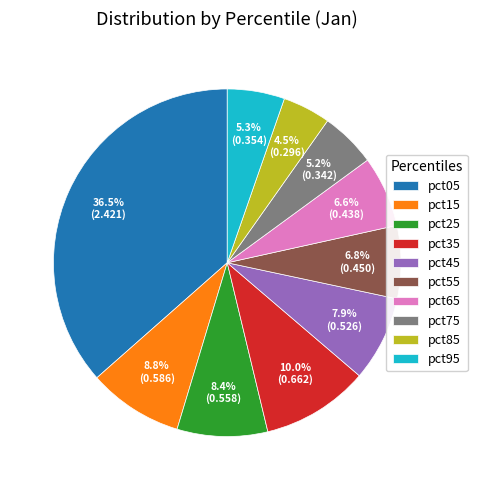

Which category has the biggest portion of the pie?

pct05